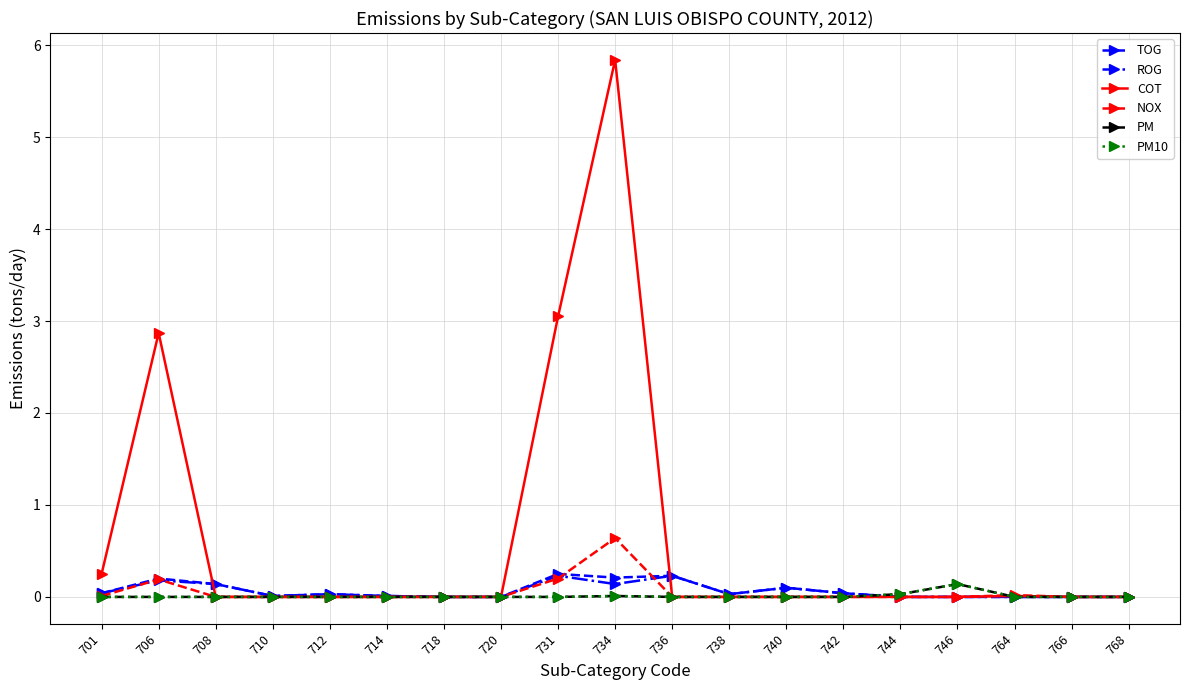

Rank the categories by NOX value from lowest to highest.

708, 710, 712, 714, 718, 720, 736, 738, 740, 742, 744, 746, 766, 768, 701, 764, 706, 731, 734